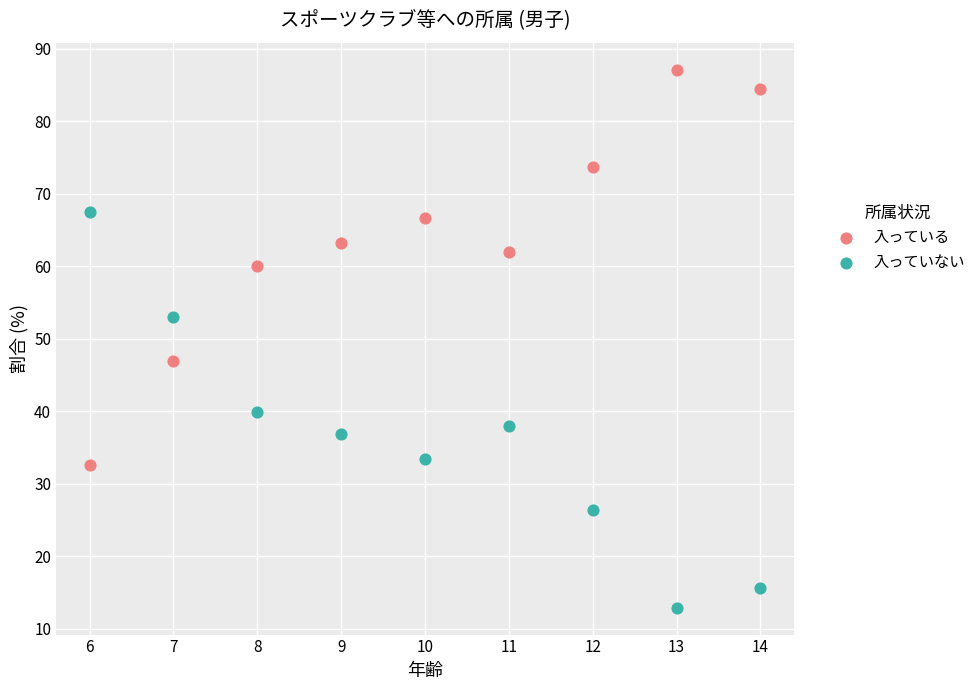

Which series contains the highest Y value?

入っている